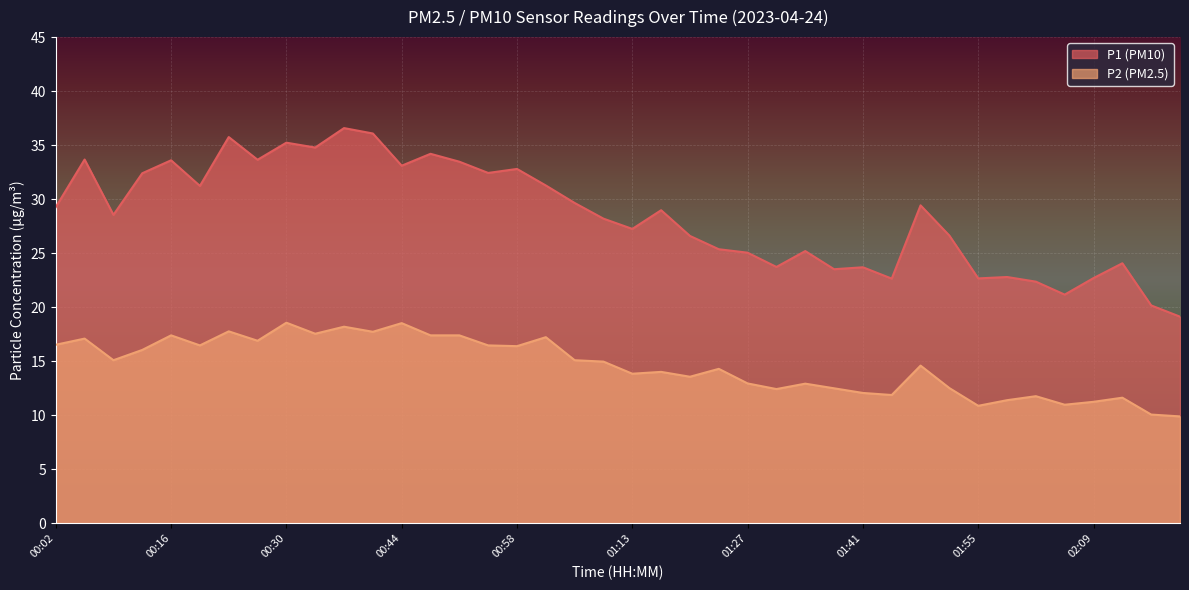

What is the greatest value displayed?

36.6